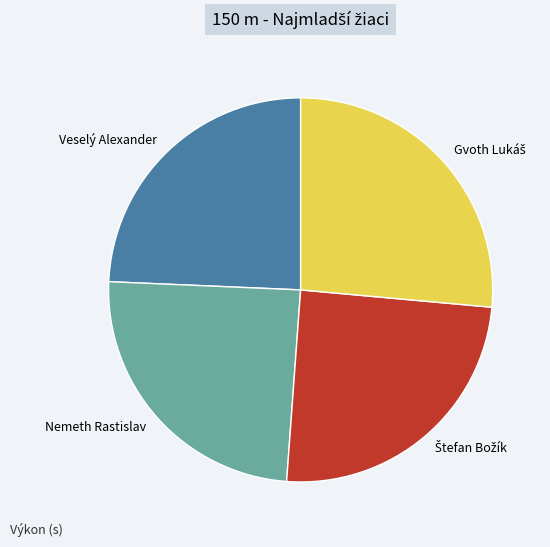

True or false: Veselý Alexander accounts for 35% of the total.

False